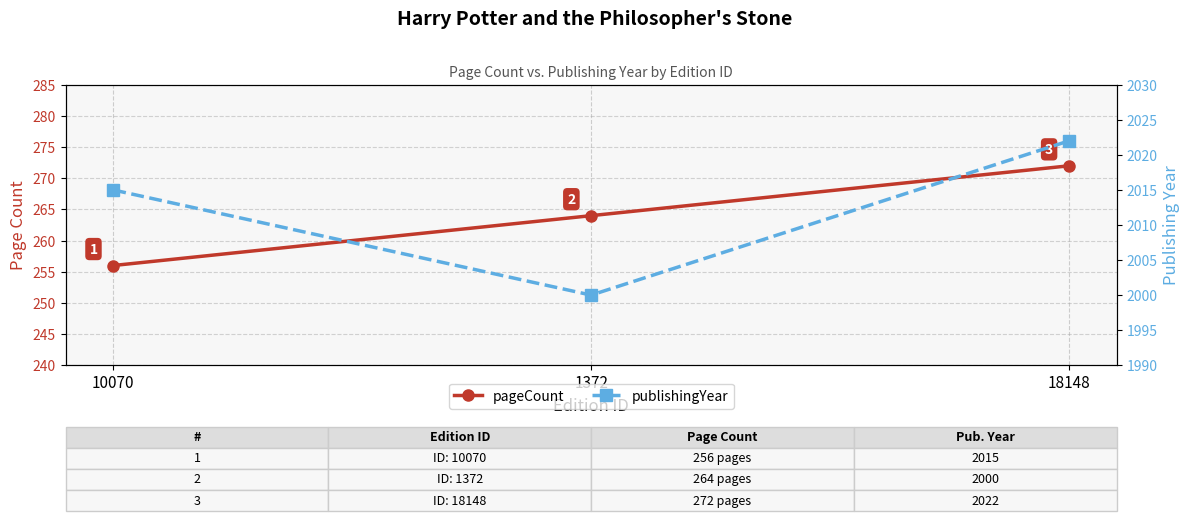

Reading right to left, transcribe all the data shown in this chart.

pageCount: 272	264	256
publishingYear: 2022	2000	2015